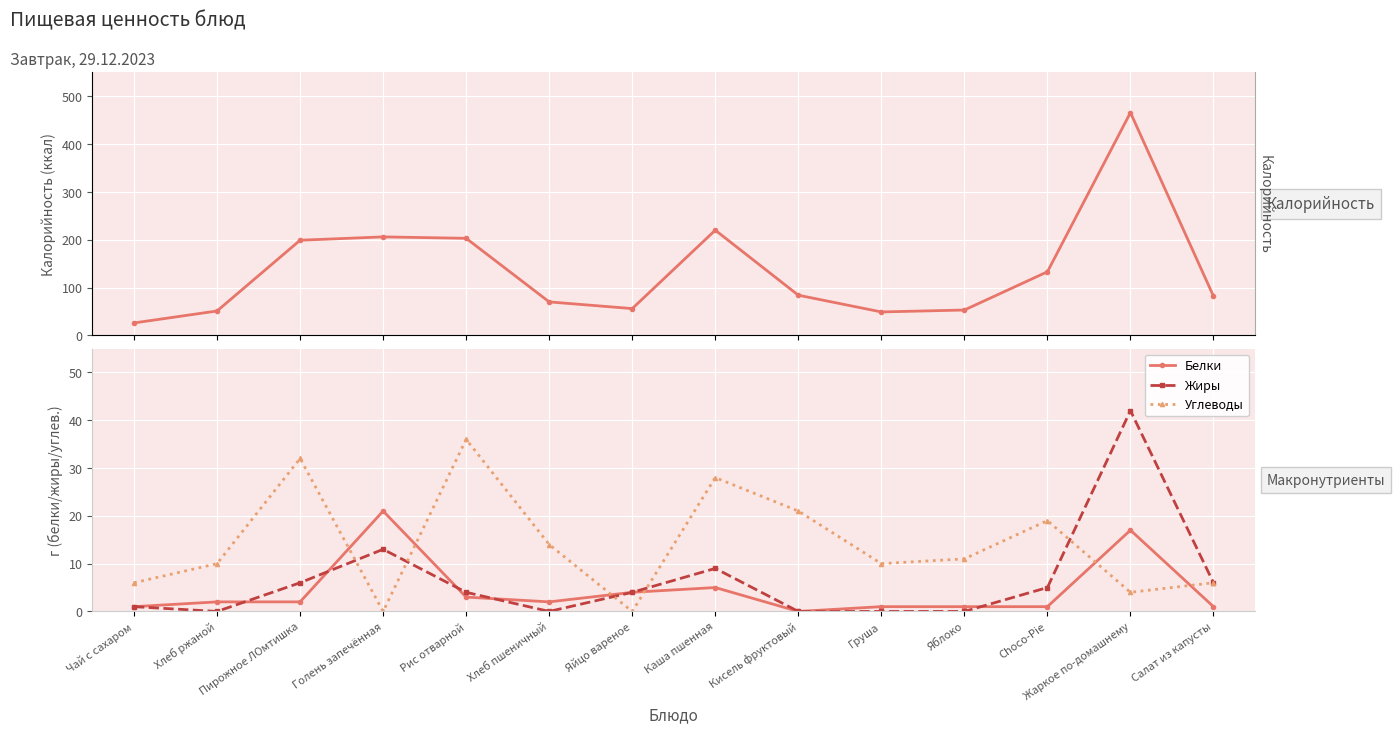

Rank the series at Груша from highest to lowest value.

Калорийность, Углеводы, Белки, Жиры